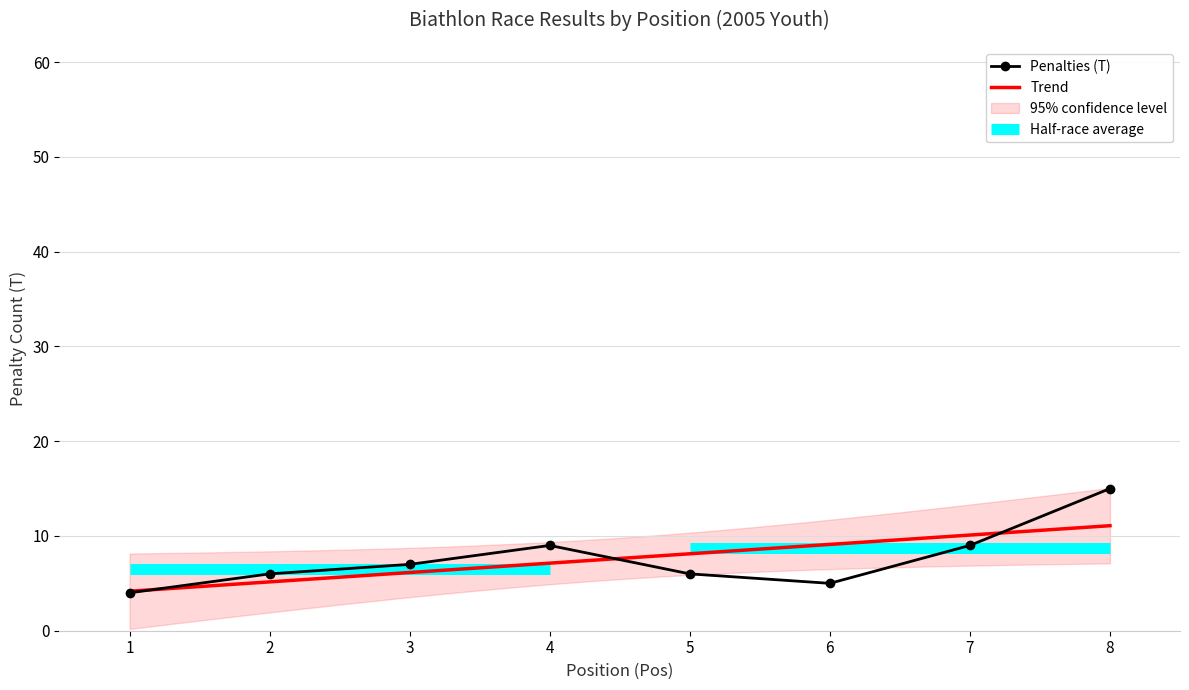

Approximately how many times larger is the value at 6 compared to 7?

0.6